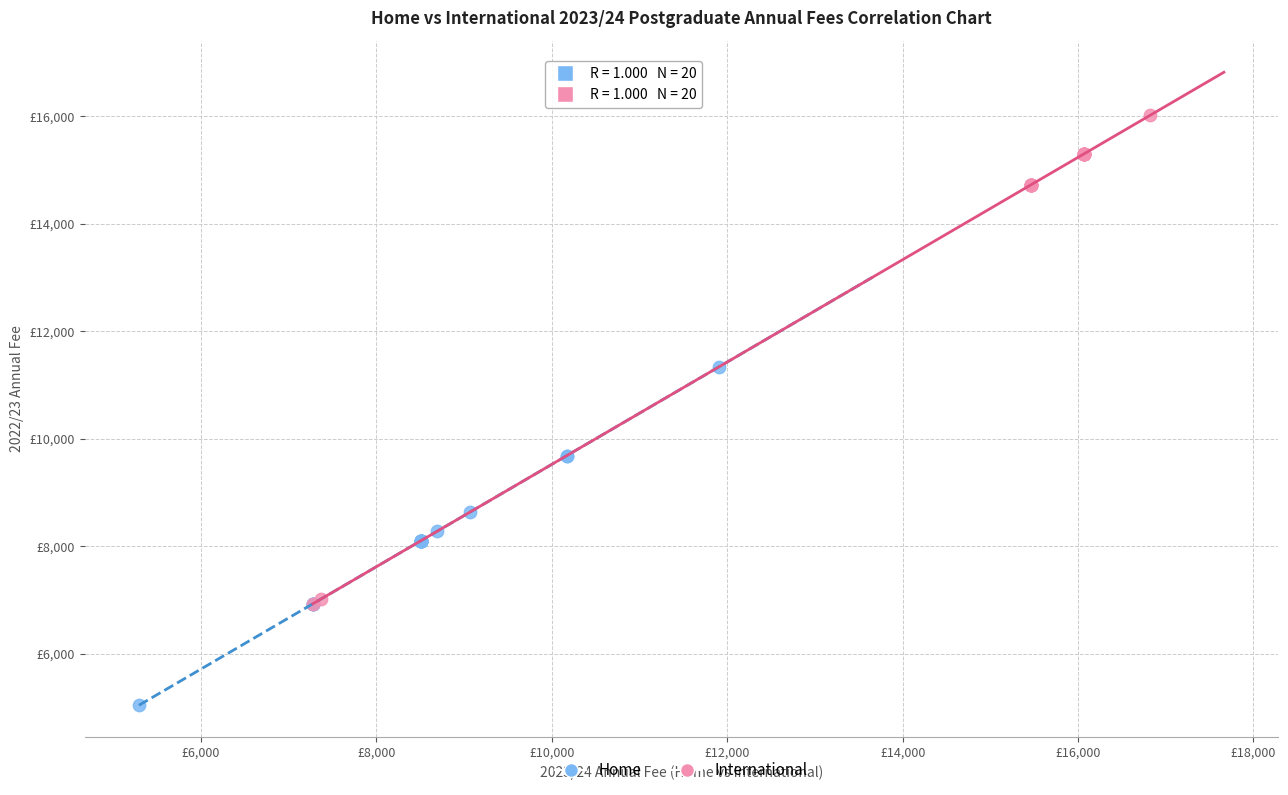

Which series reaches the maximum Y coordinate?

International